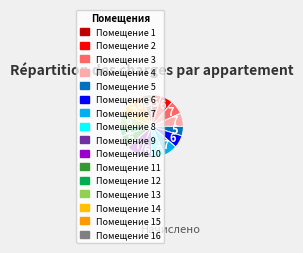

To the nearest percent, what is the difference between the largest and smallest slice percentages?

2%